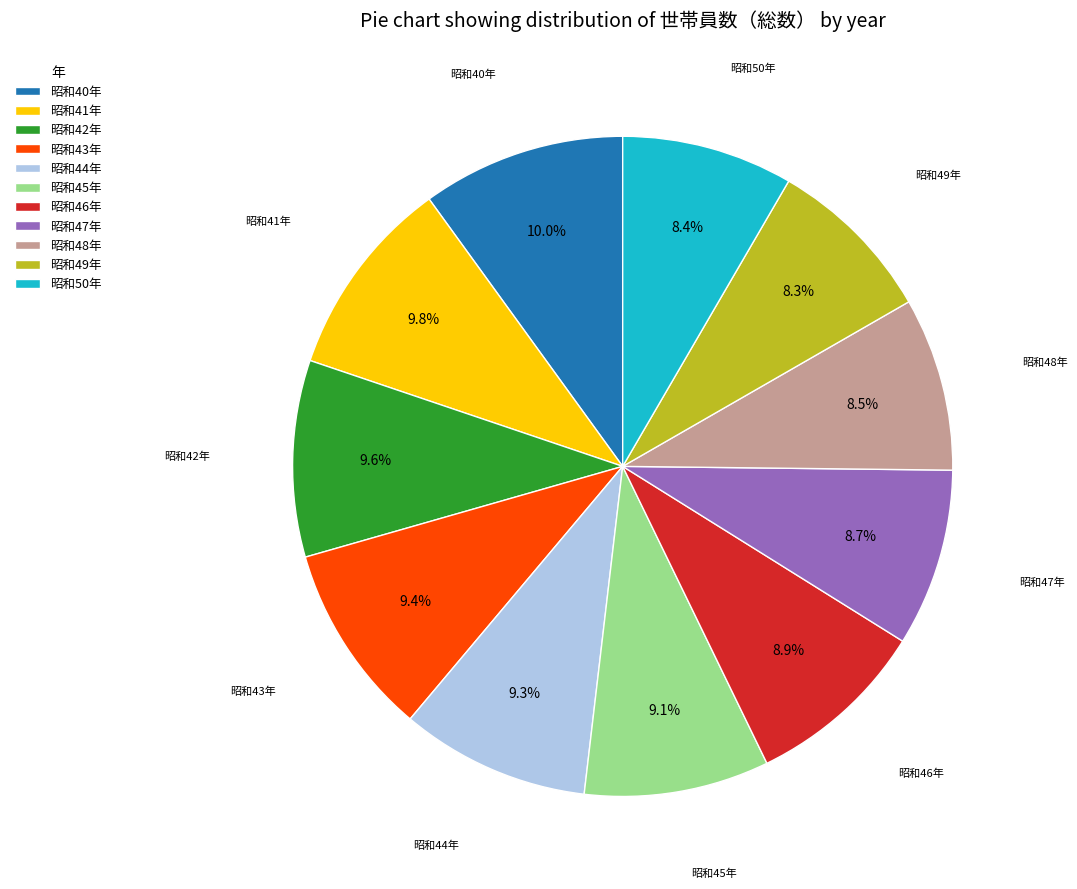

What is the ratio of the value at 昭和46年 to the value at 昭和49年?

1.1